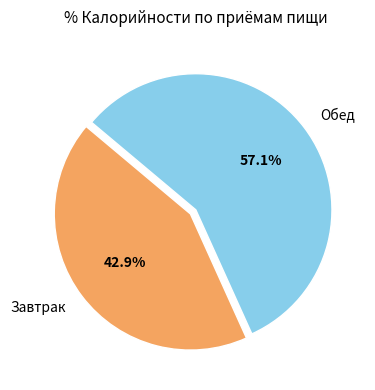

Which has a higher value, Обед or Завтрак?

Обед